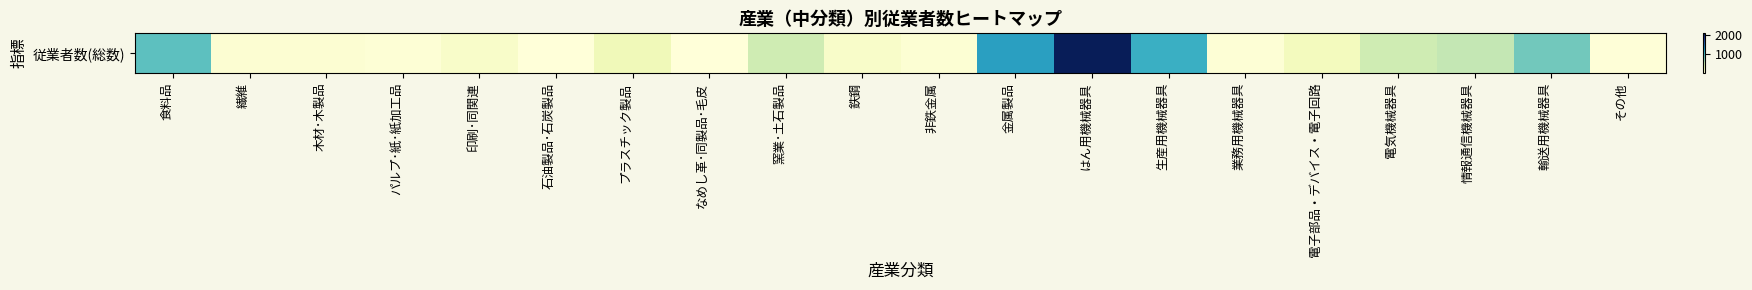

What is the greatest value displayed?

2062